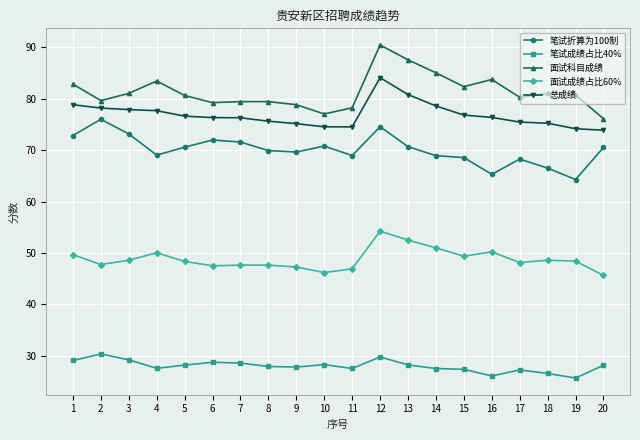

At which label does 面试成绩占比60% first exceed 48?

1